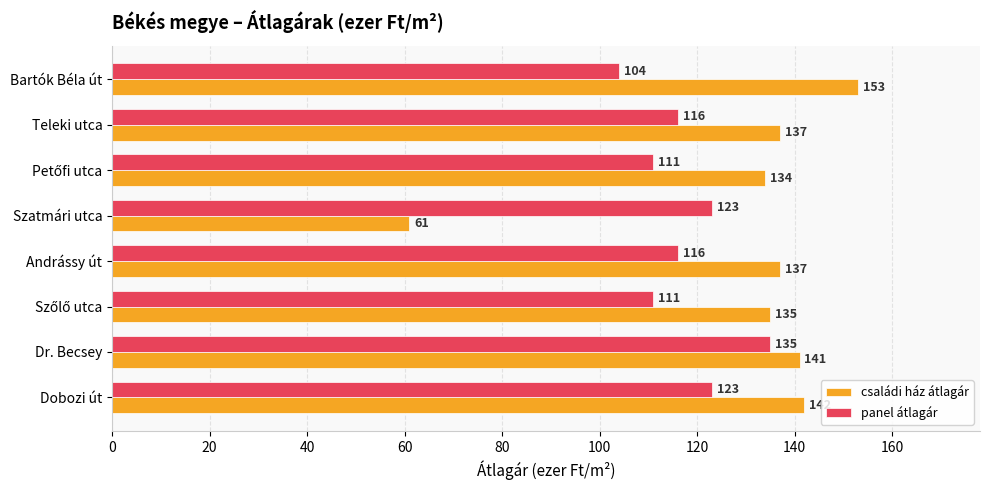

True or false: panel átlagár has a value of 116 at Andrássy út.

True